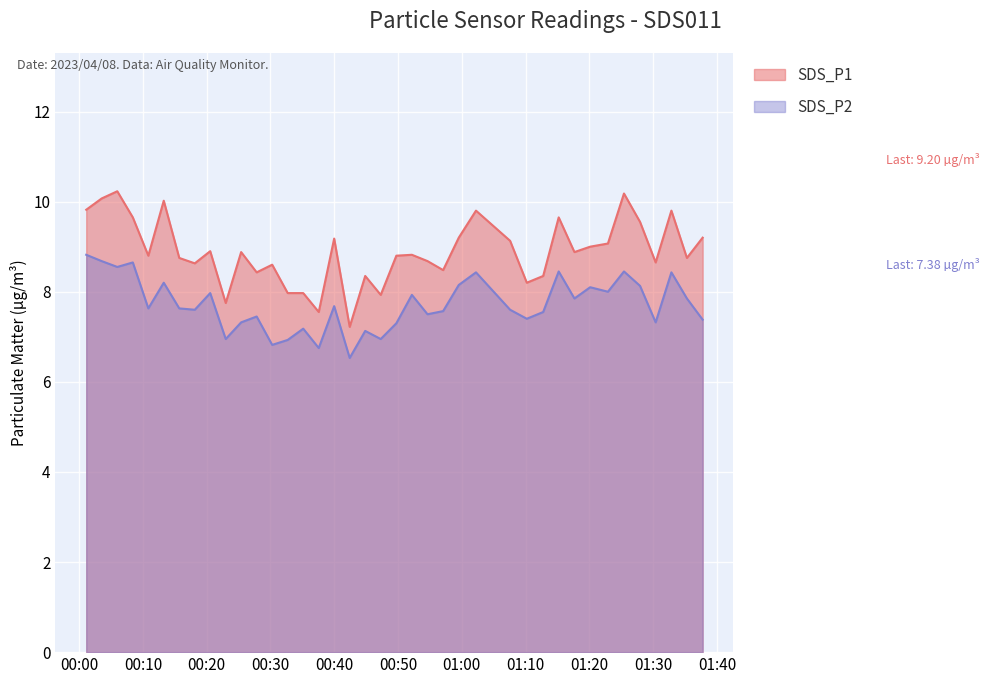

What is the label of the 25th point from the right?

2023/04/08 00:35:08